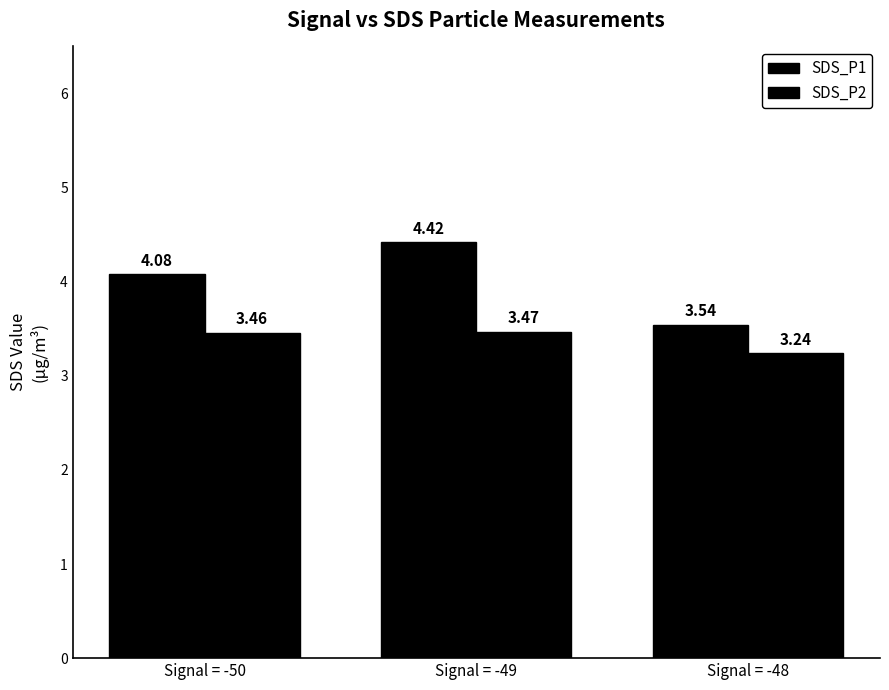

What is the lowest value of the SDS_P1 series?

3.5